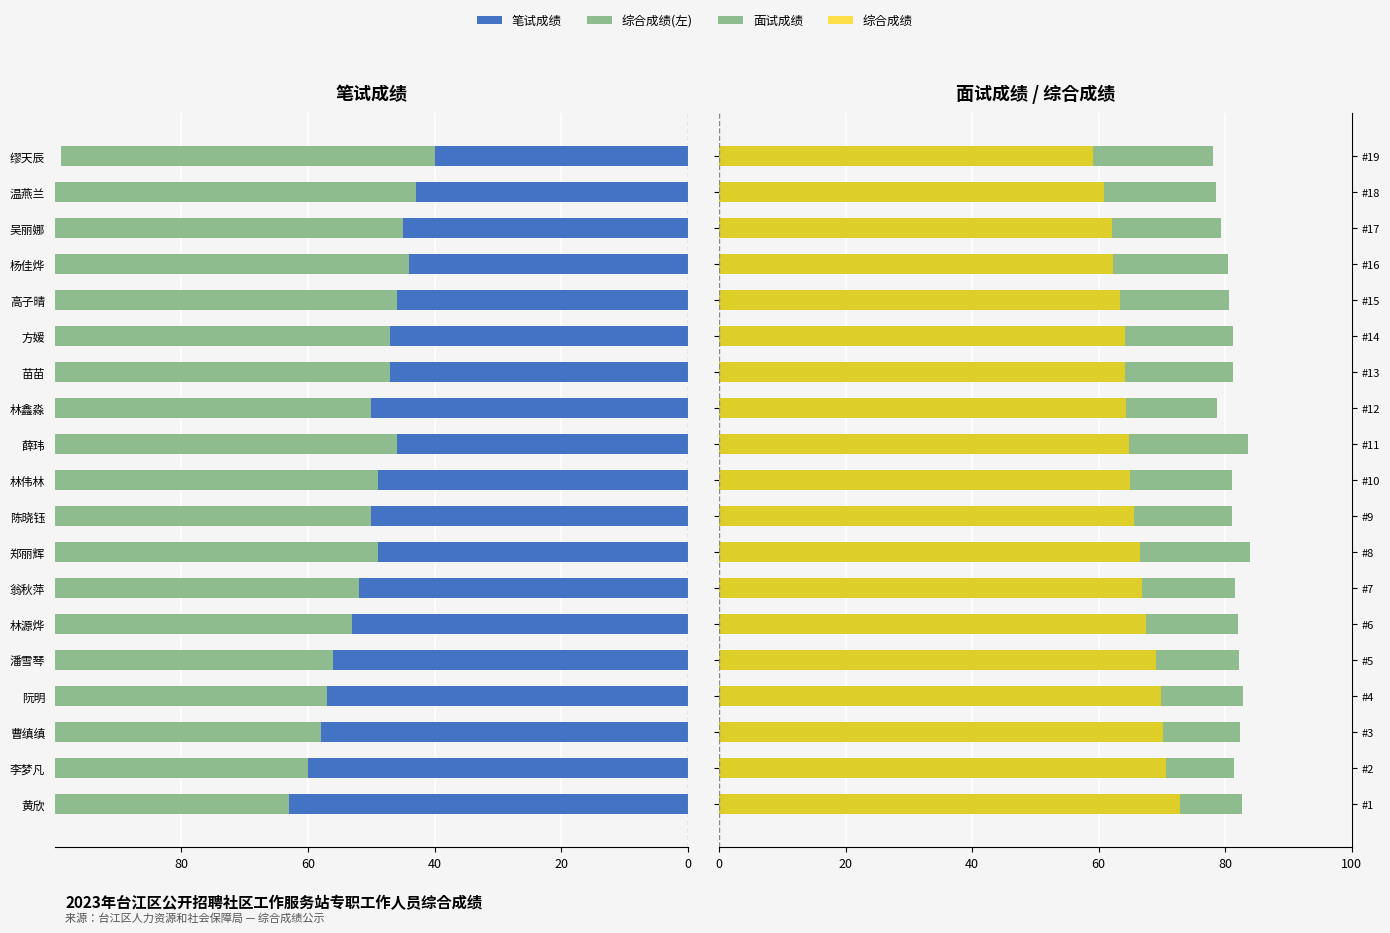

What is the value of the 笔试成绩 bar at the 1st from the left?

-63.0